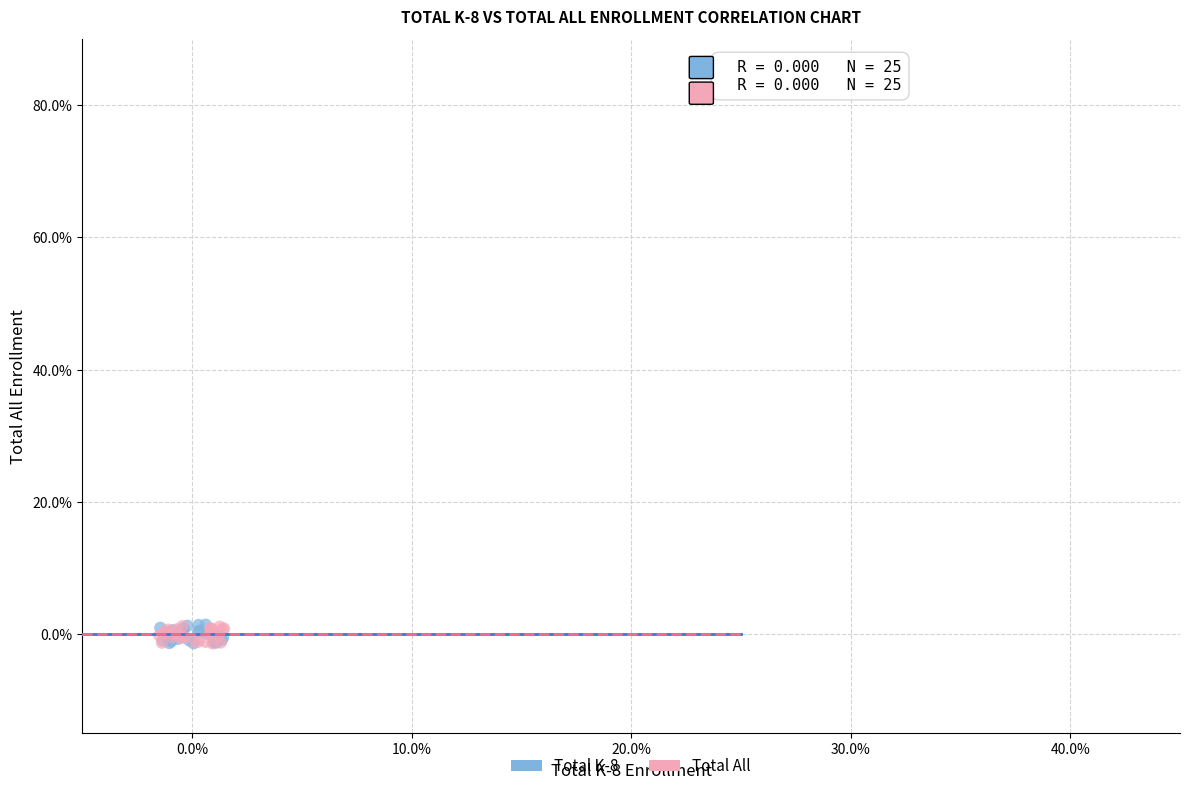

What are all the series names shown in the legend?

Total K-8, Total All